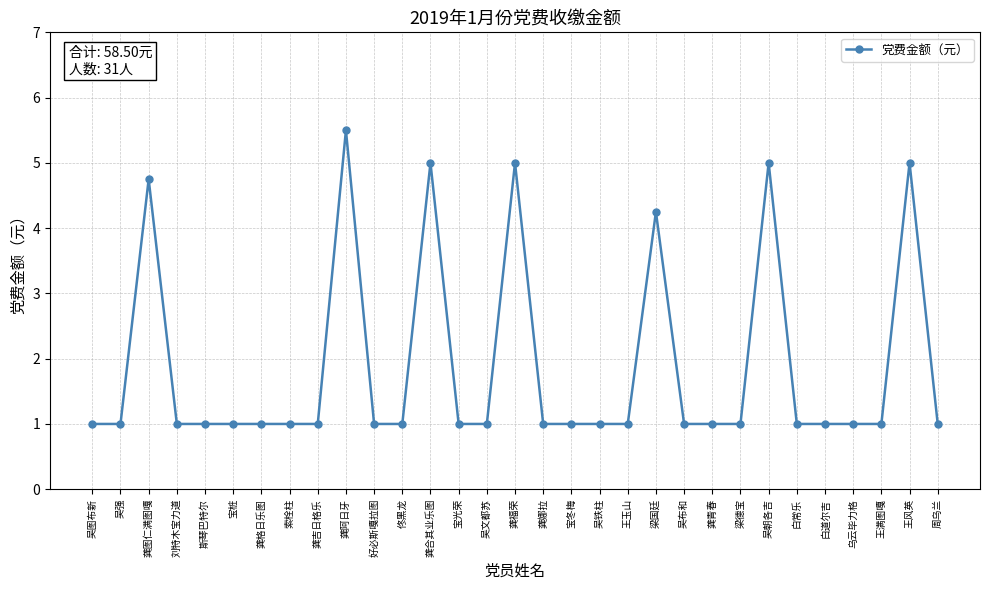

What is the greatest value displayed?

5.5